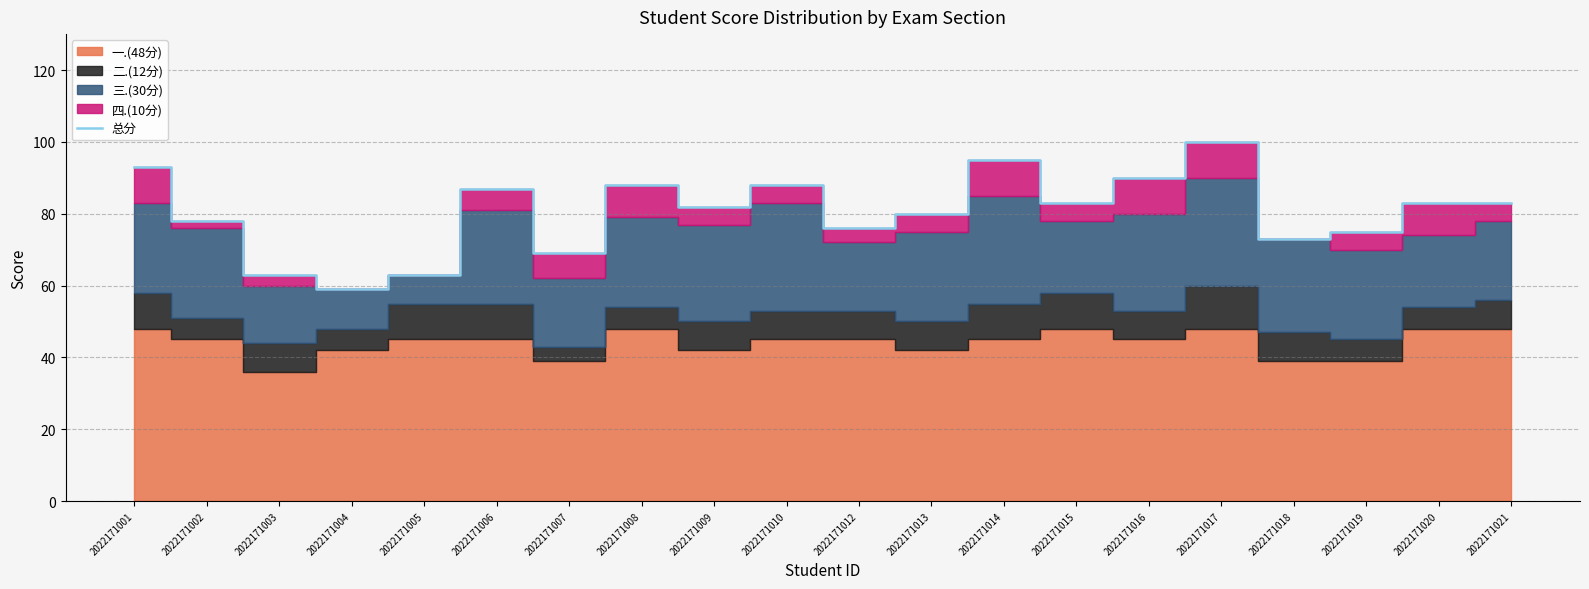

What is the value of the 17th point from the left?

73